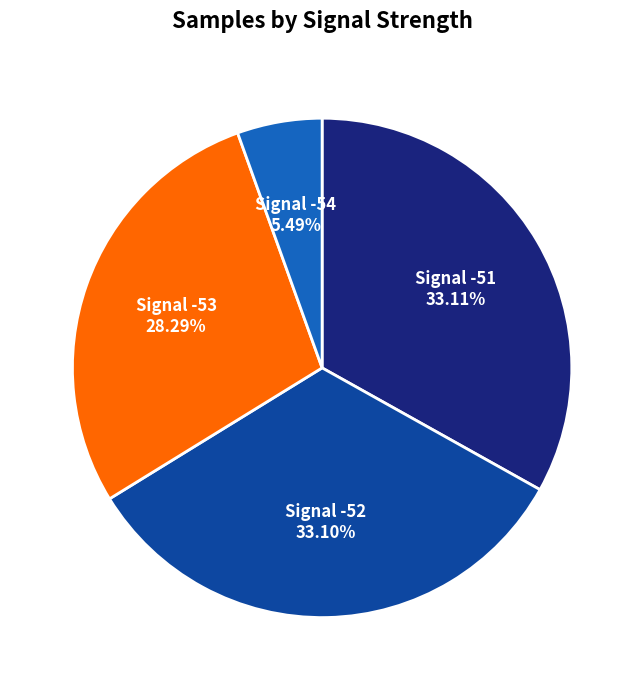

Is there a majority slice in this chart?

No